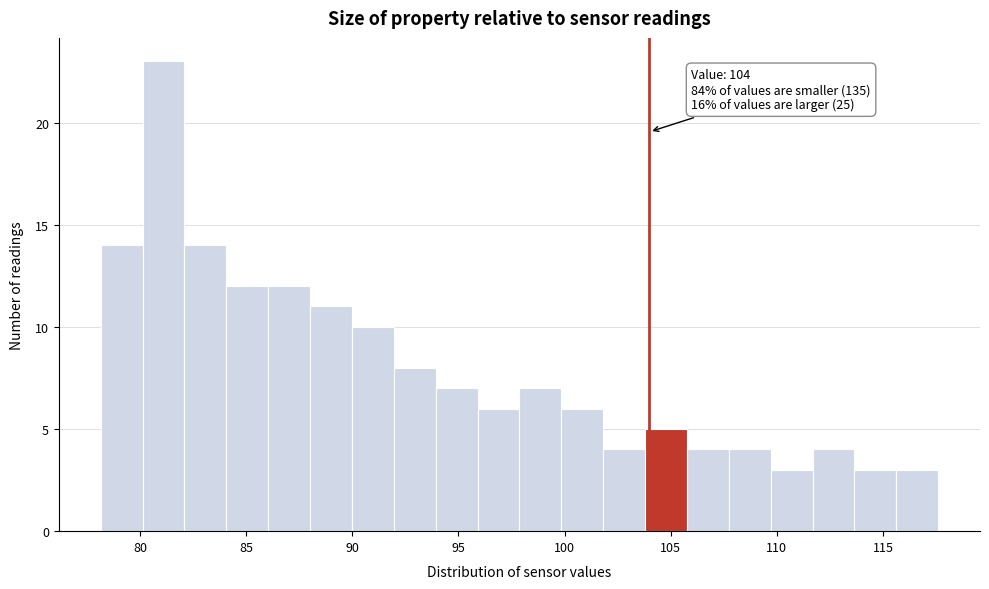

Around what value on the x-axis is the tallest bar? Give the approximate position of its centre, as read against the axis.

81.0